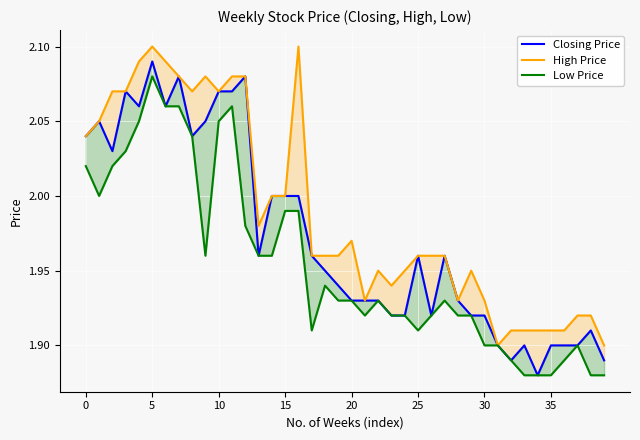

Which series changed the most between 8 and 15?

High Price